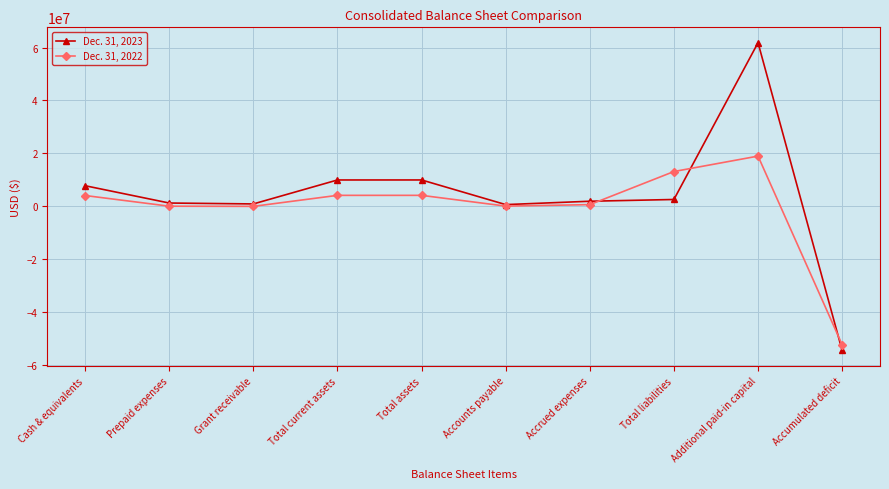

Rank the series by their average value, from highest to lowest.

Dec. 31, 2023, Dec. 31, 2022